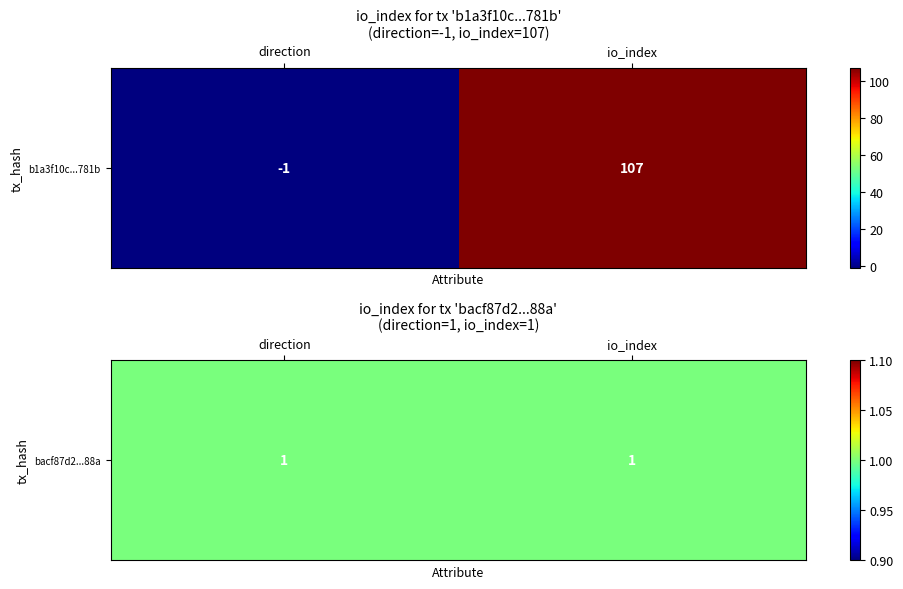

Which series has the largest total across all categories?

b1a3f10c566d50a9a19a553313a2170babe781b